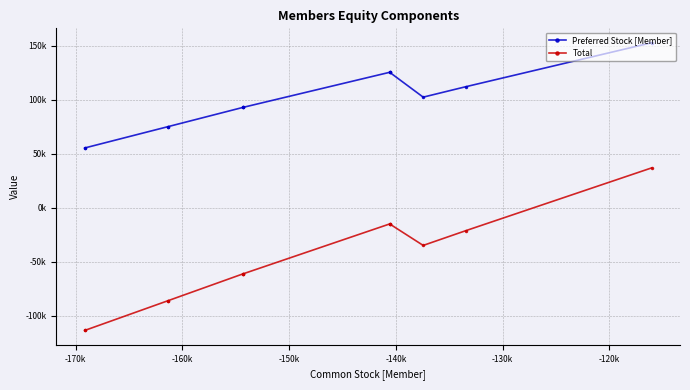

What is the value of the Total point at the 1st from the left?

-113733